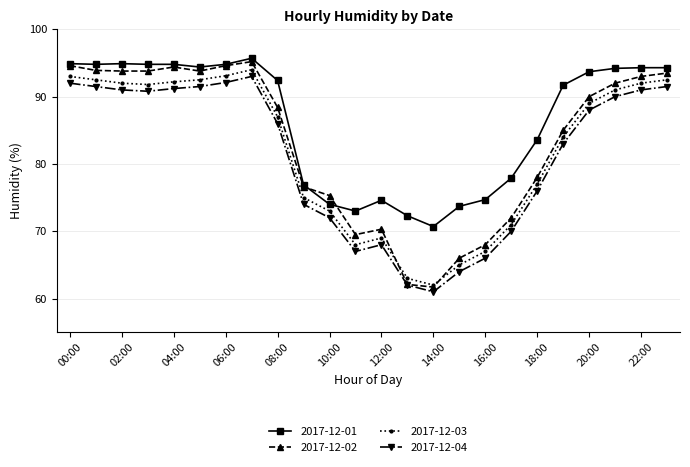

How many values in the 2017-12-04 series are below 88?

12